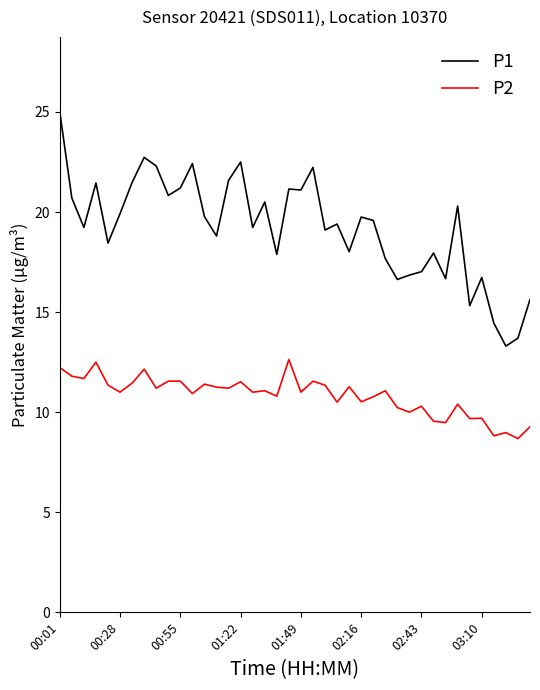

Which series has the widest spread of values?

P1